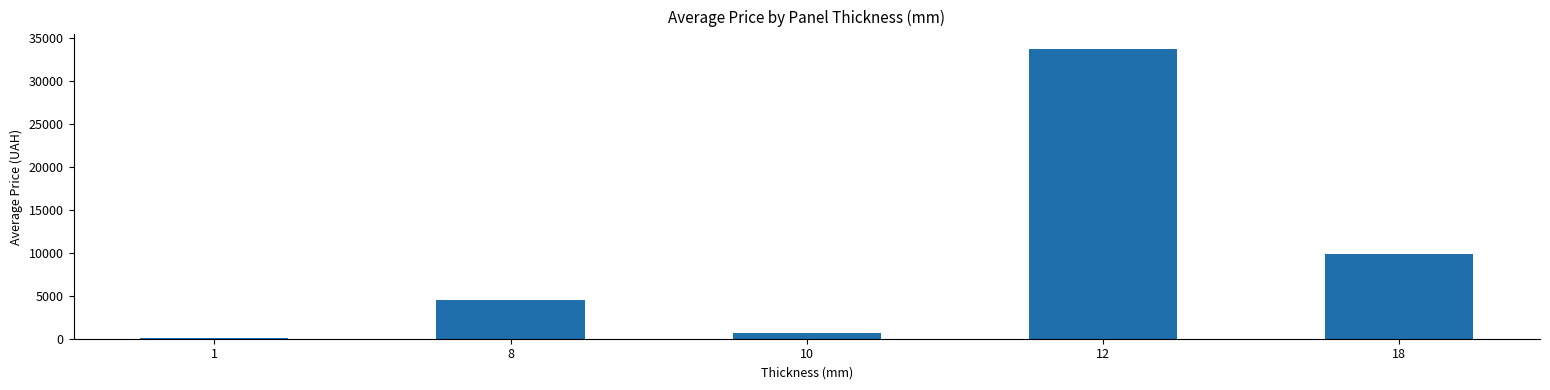

The value at 12 is 10709.8. True or false?

False